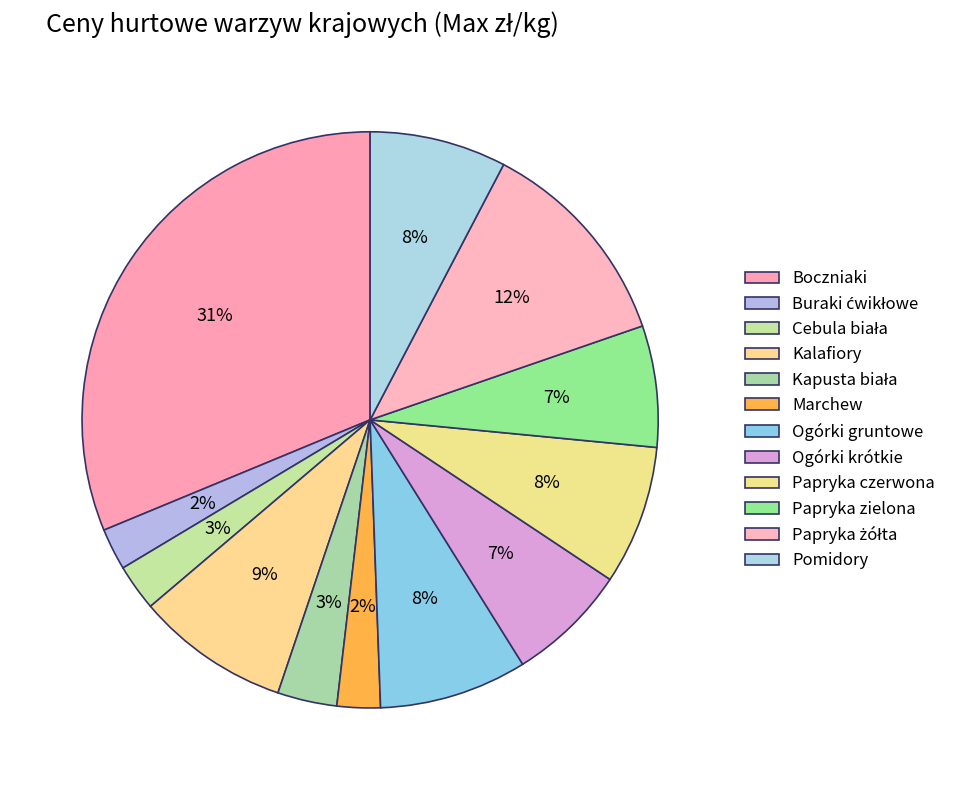

How many segments does this pie chart have?

12